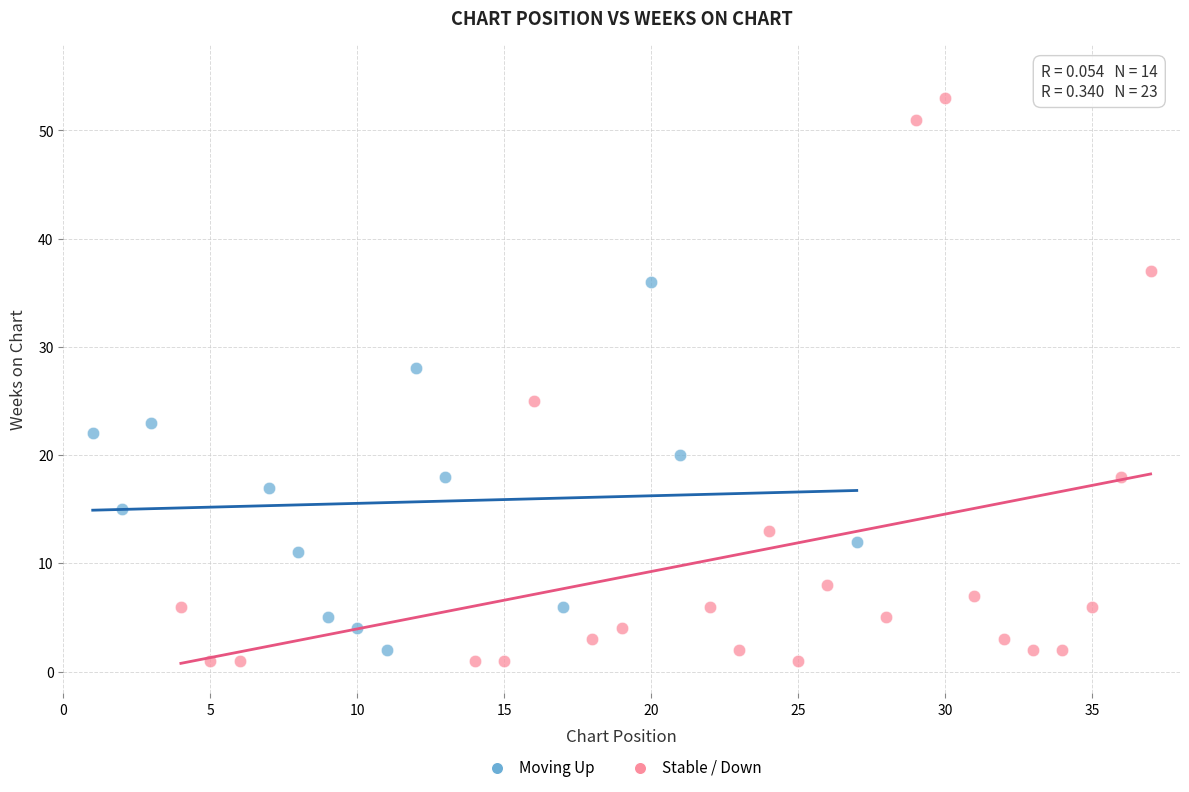

What are all the series names shown in the legend?

Moving Up, Stable / Down